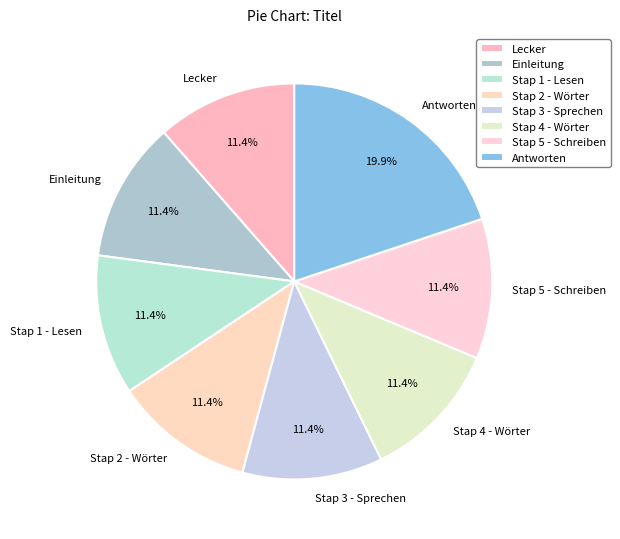

What portion of the pie excludes Stap 4 - Wörter?

88.6%